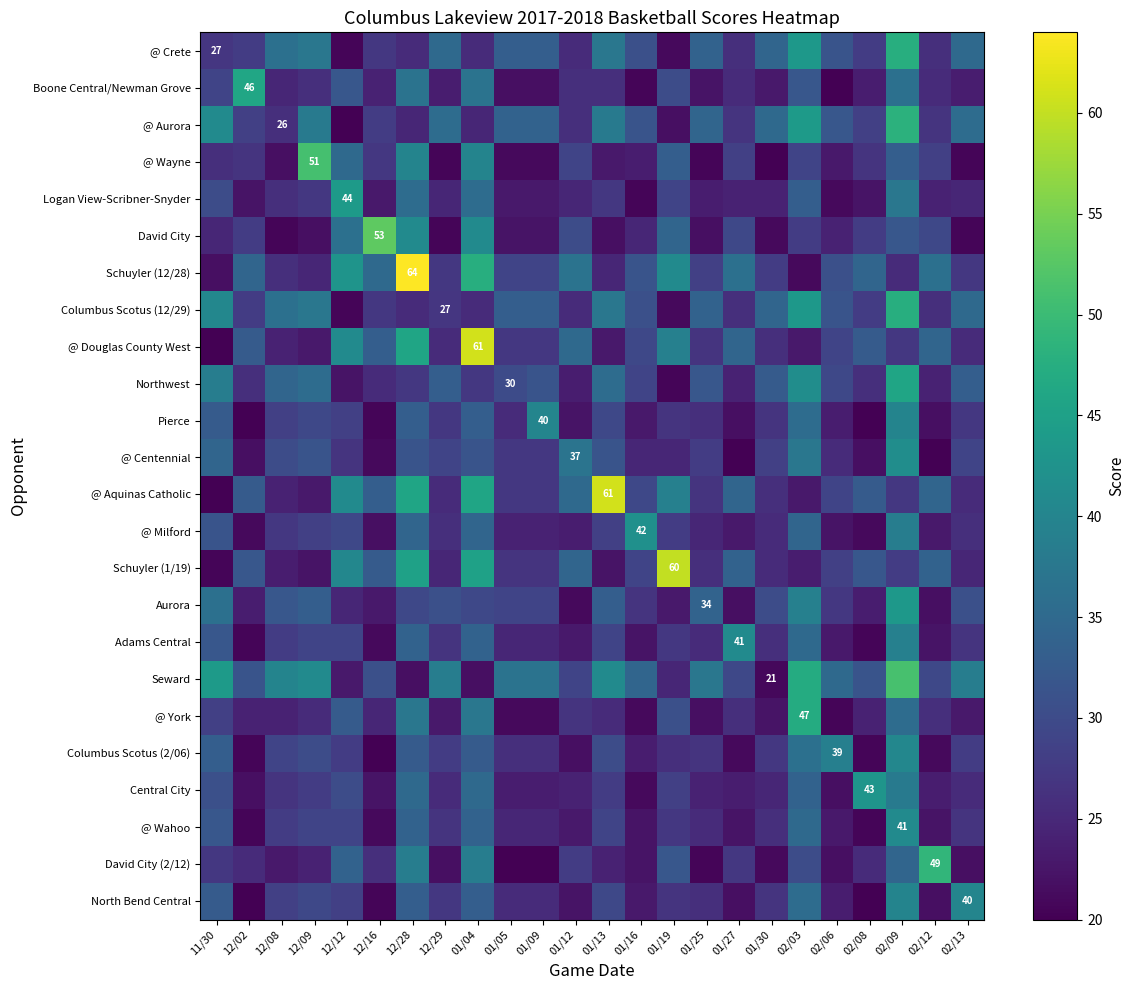

What is the maximum value for @ Wahoo?

41.0